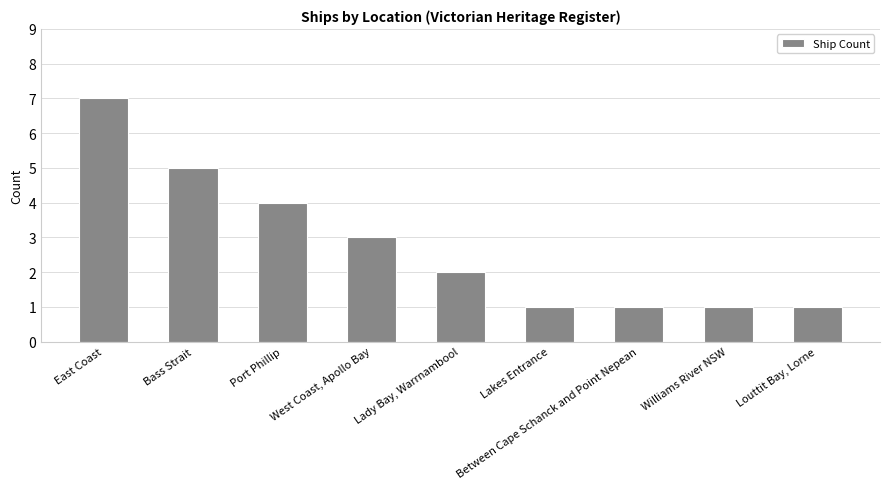

Where does the data first go above 2?

East Coast